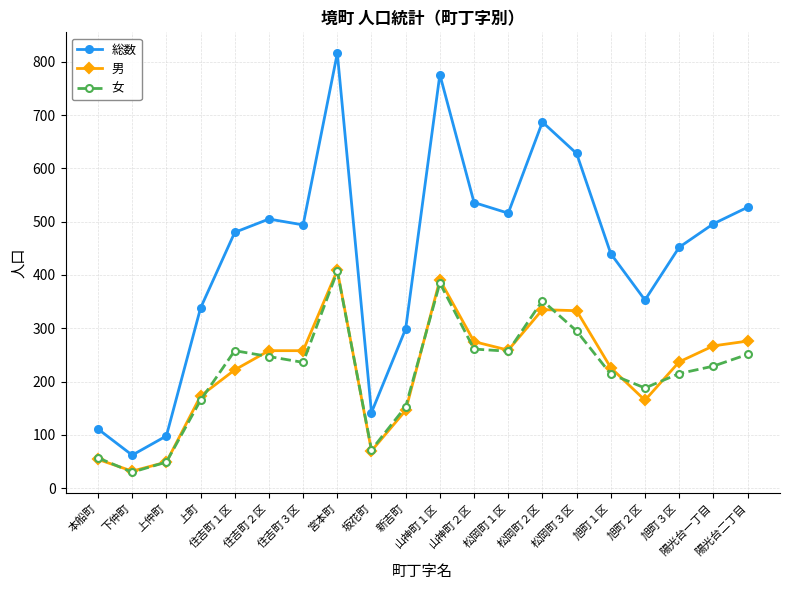

Is this an area chart (filled region under the line)?

No